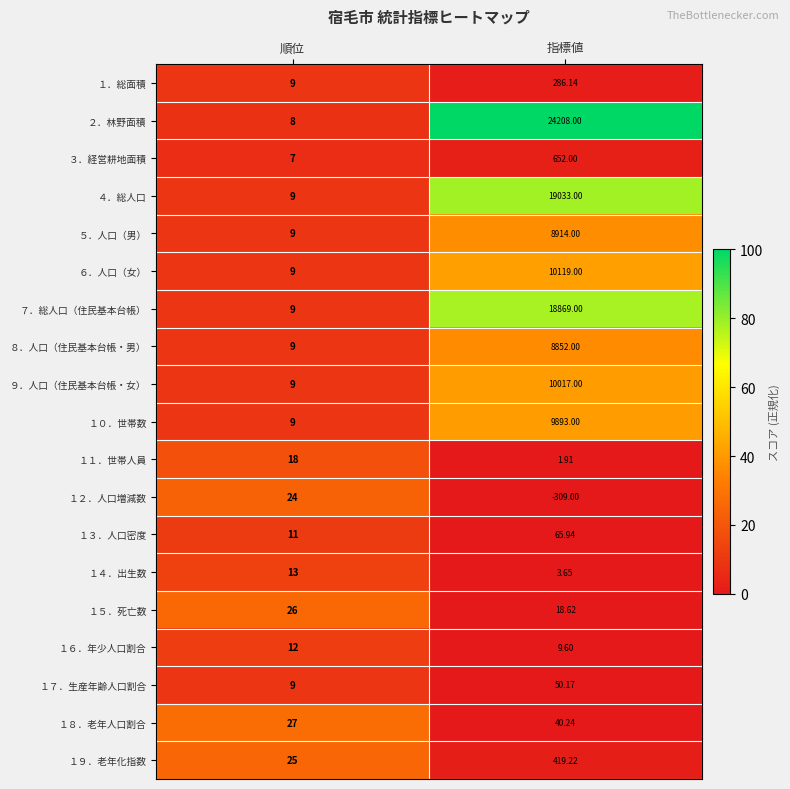

Where is ５．人口（男） nearest to the value 4461?

順位